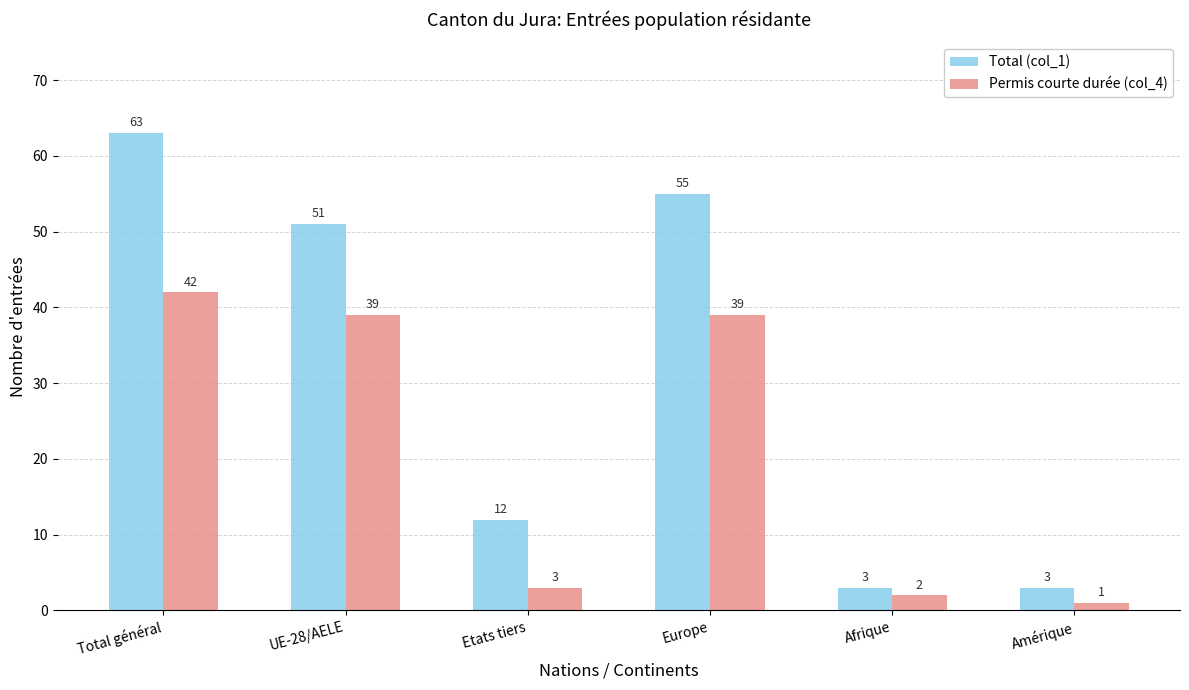

How many series are shown in this chart?

2